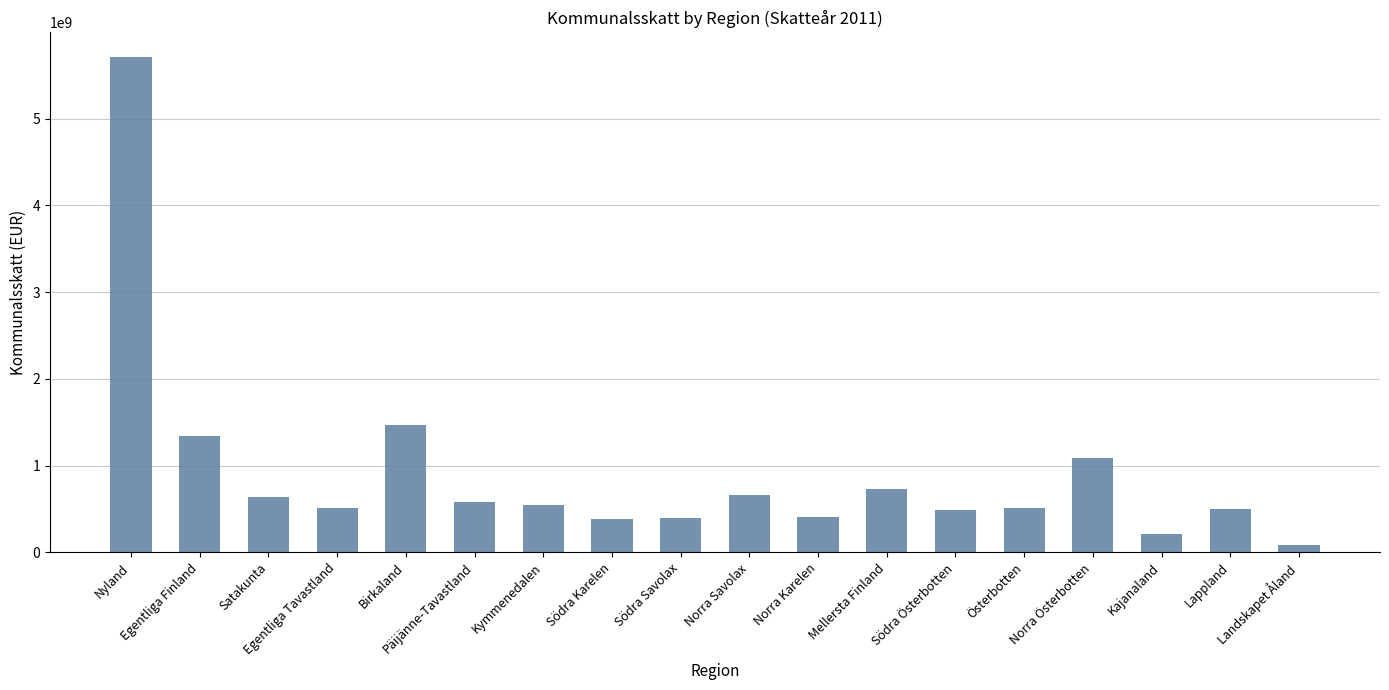

What is the value of the 8th bar from the left?

382731686.9